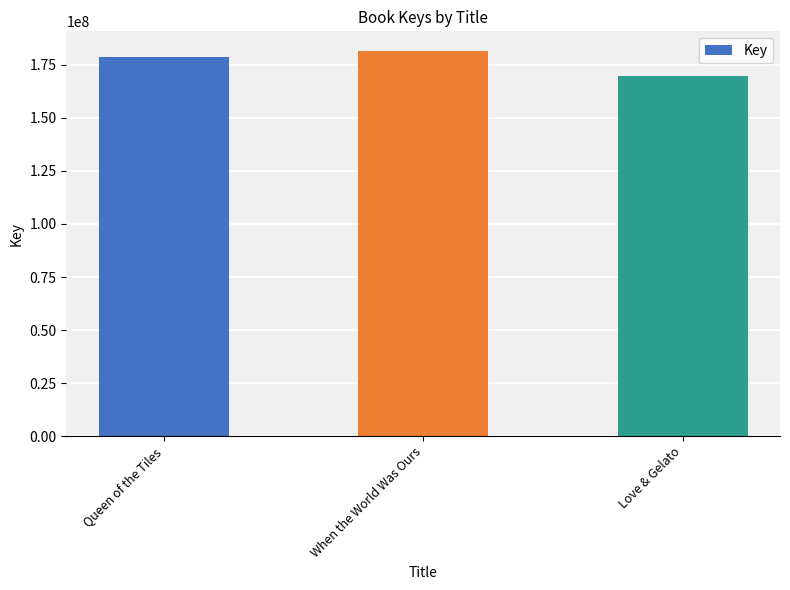

Is it true that the value at Queen of the Tiles is 46079279?

False